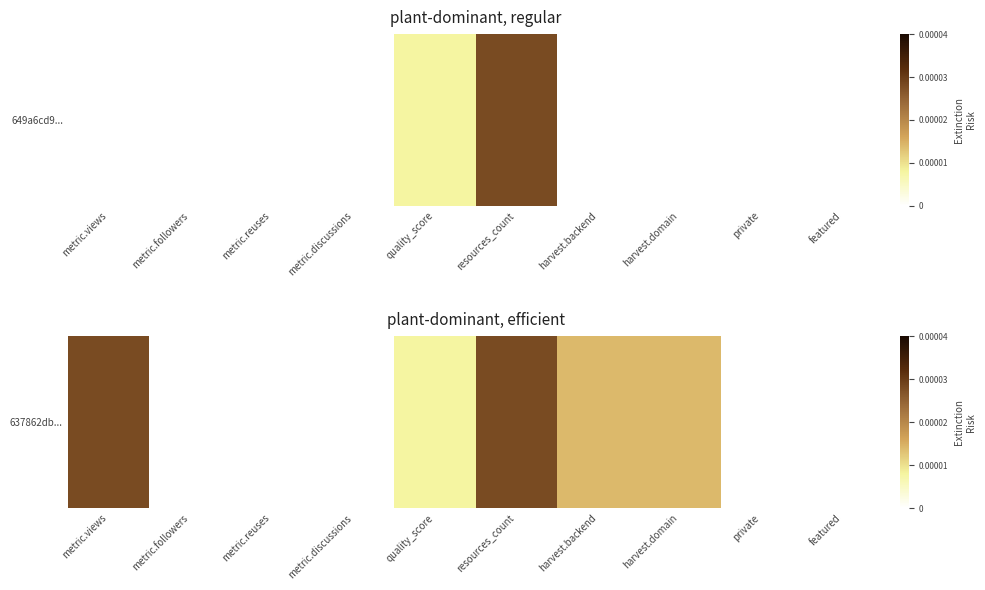

How many positive values are there?

5